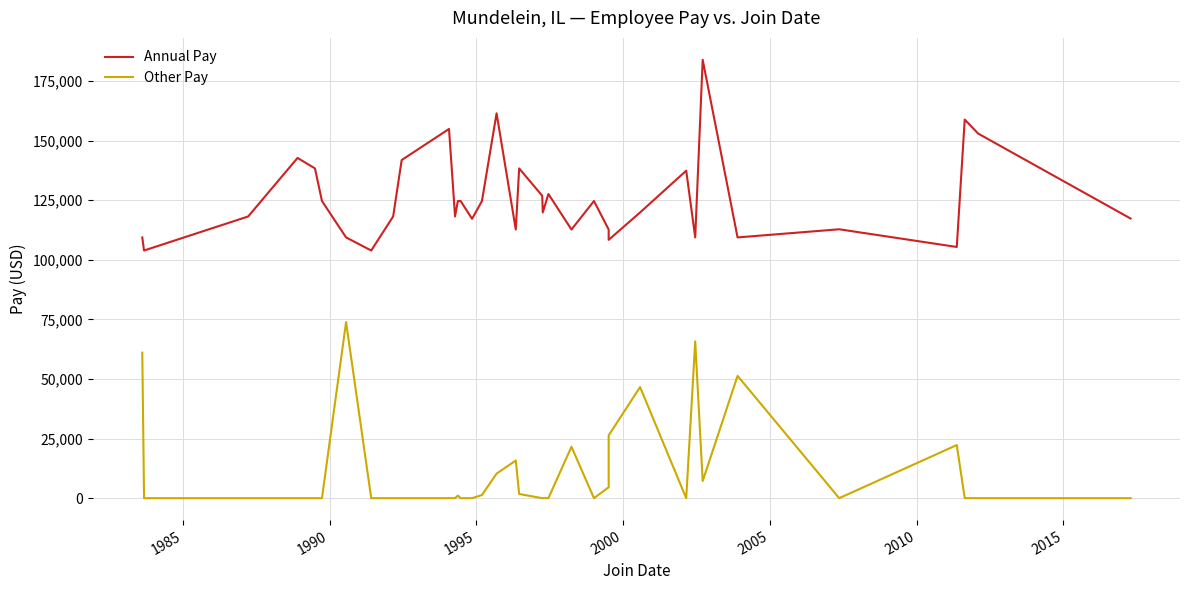

How many interior local valleys does the Annual Pay series have?

11